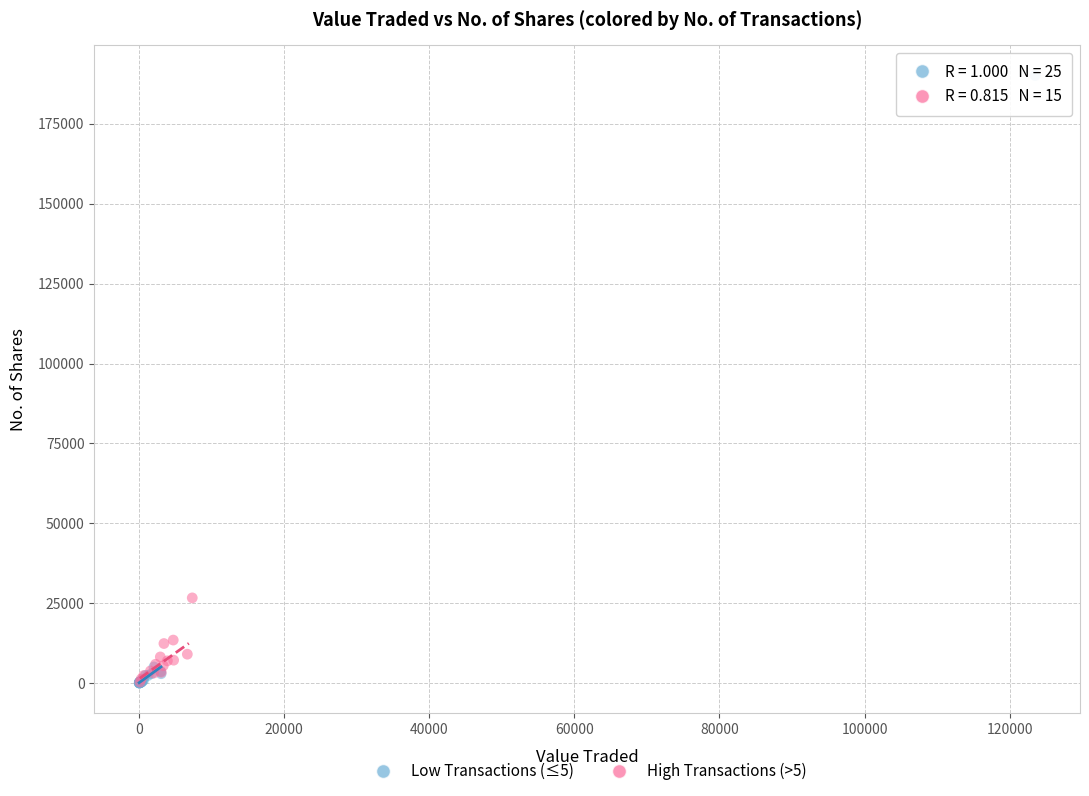

Which series reaches the maximum Y coordinate?

Low Transactions (≤5)